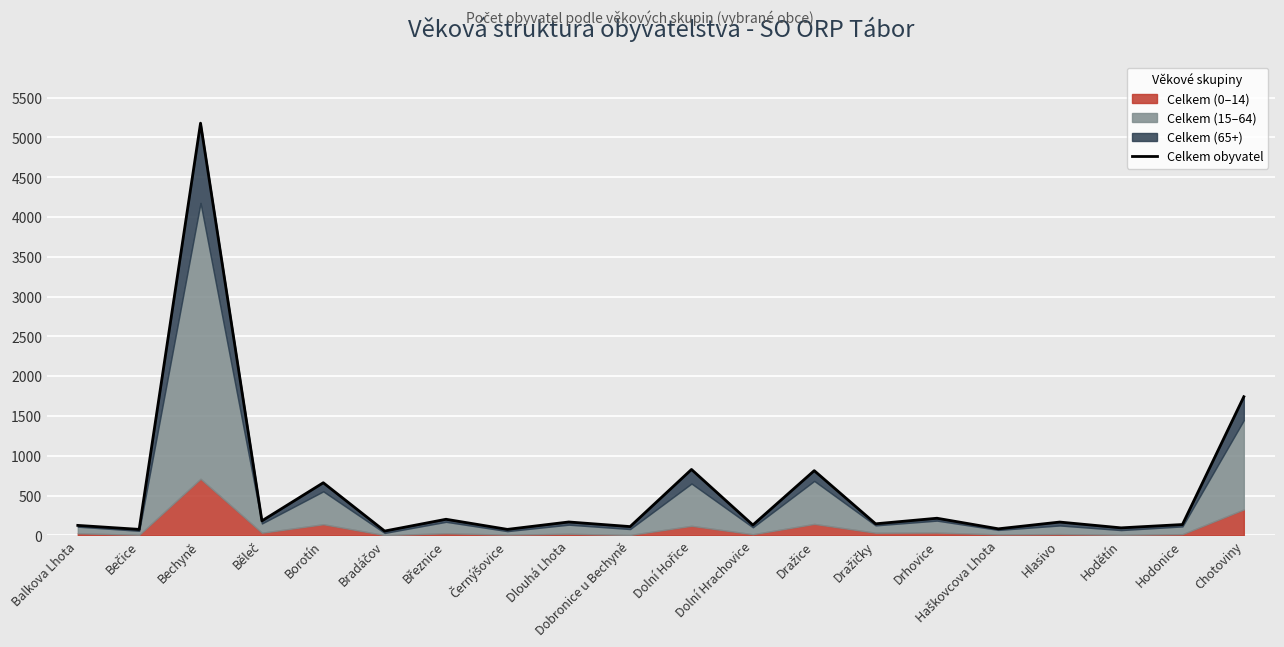

Where is the first local maximum?

Bechyně